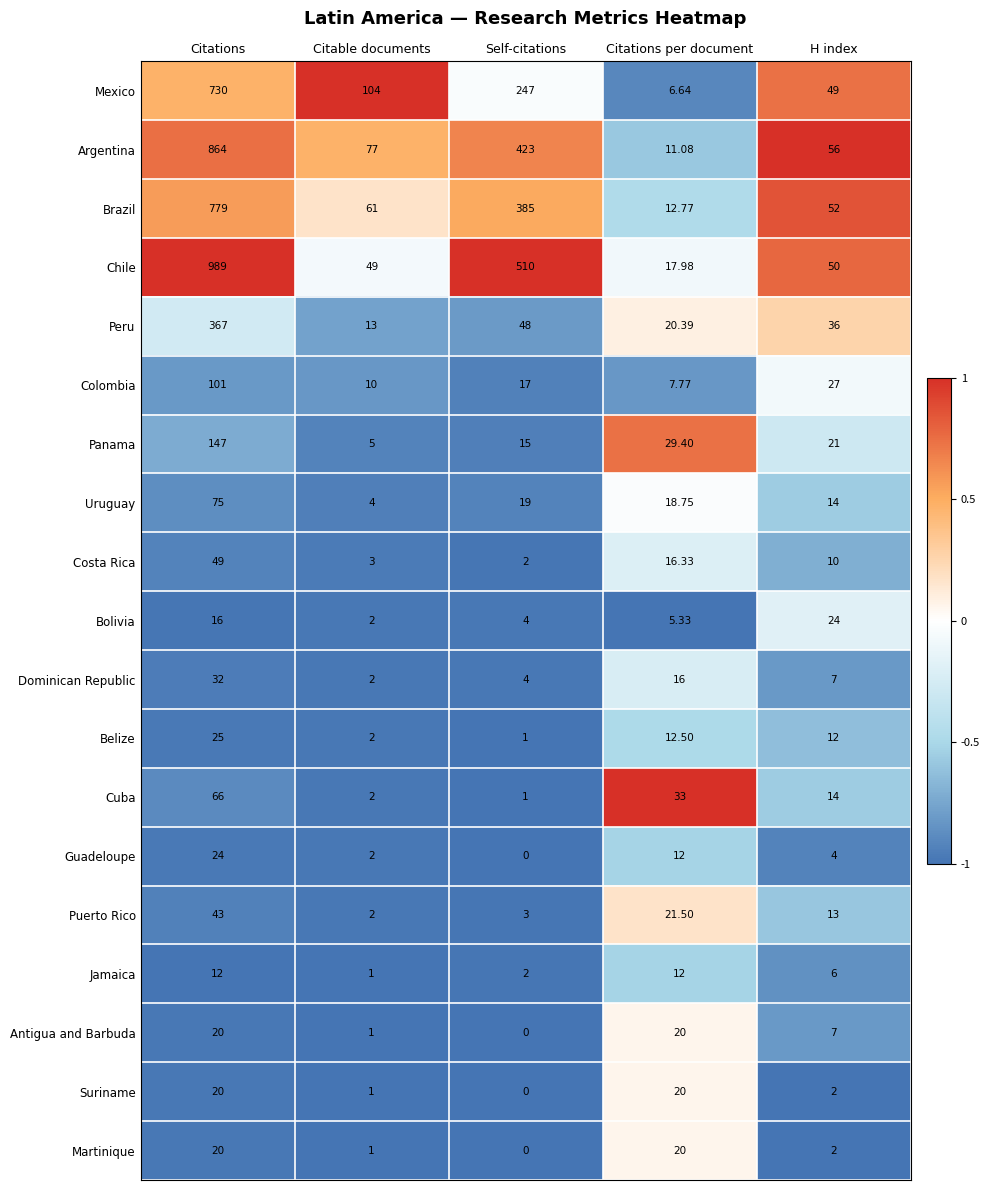

Which series has the largest total across all categories?

Chile